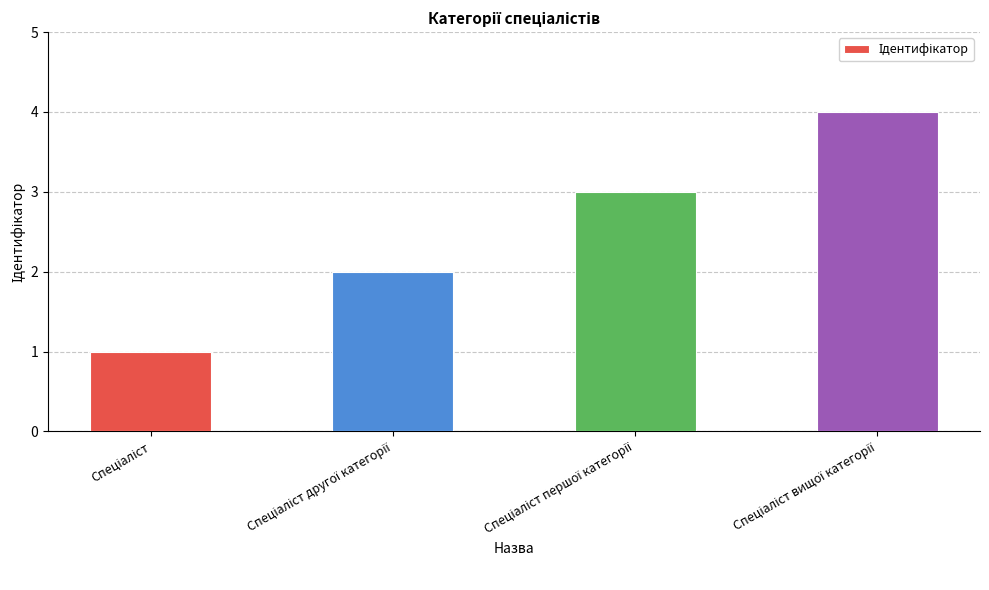

What is the difference between the maximum and minimum values?

3